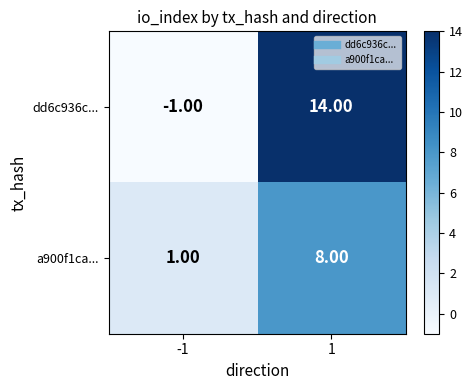

What is the difference between the highest and lowest values at 1?

6